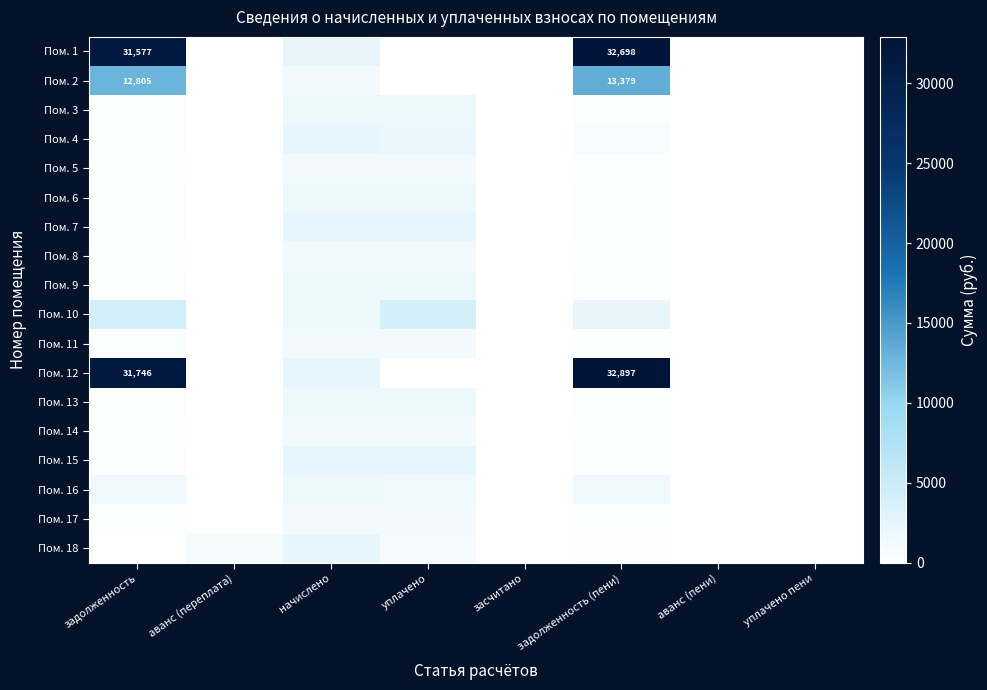

Rank the series by their maximum value, from lowest to highest.

Пом. 11, Пом. 5, Пом. 8, Пом. 14, Пом. 17, Пом. 13, Пом. 6, Пом. 3, Пом. 9, Пом. 16, Пом. 18, Пом. 7, Пом. 15, Пом. 4, Пом. 10, Пом. 2, Пом. 1, Пом. 12